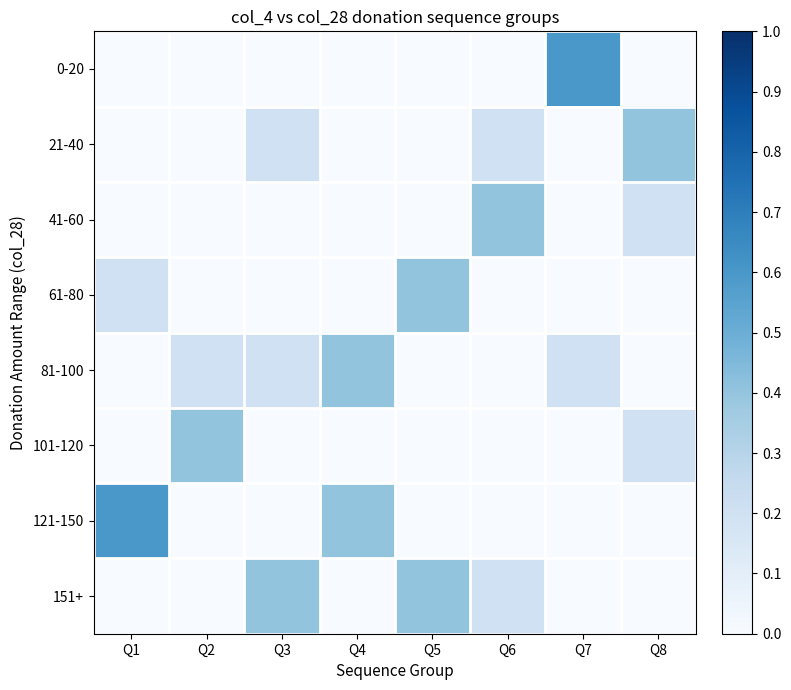

Between Q5 and Q2, which is larger?

Q5